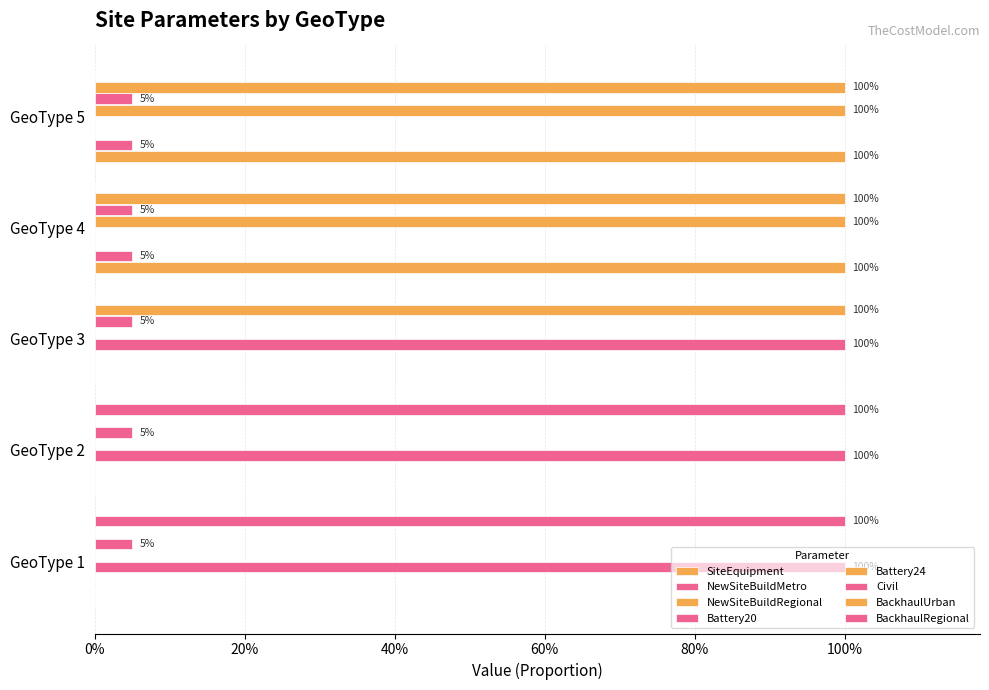

At which label is SiteEquipment closest to 0?

GeoType 1